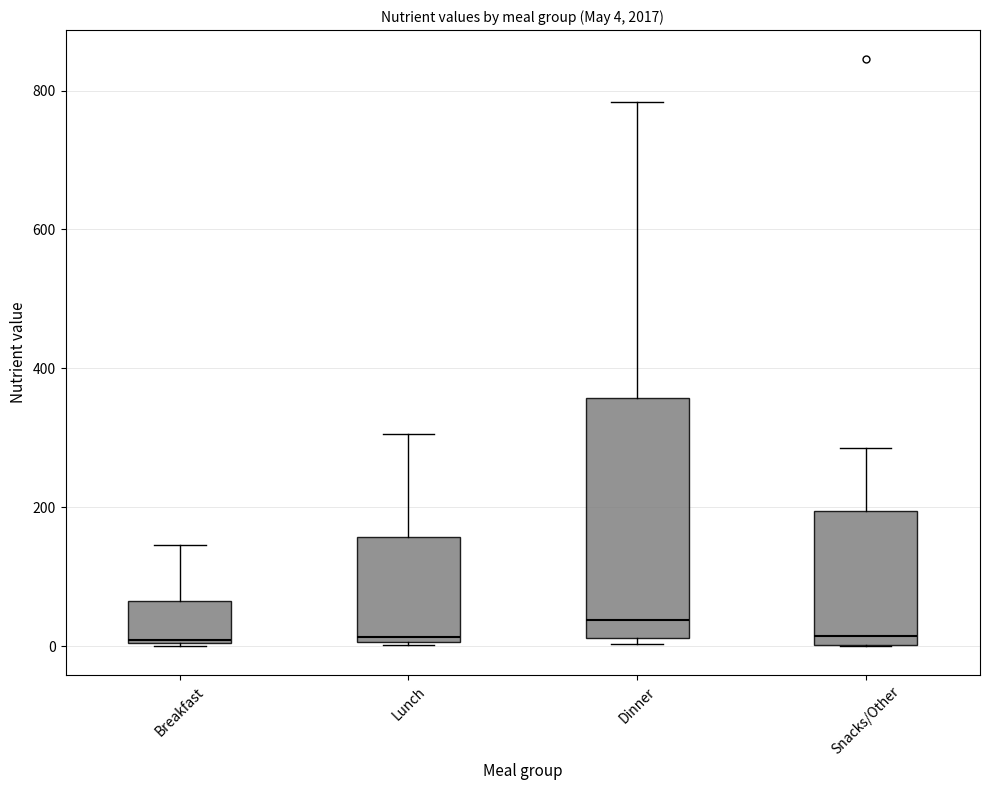

Comparing the boxes themselves (not the whiskers), which one is the tallest?

Dinner